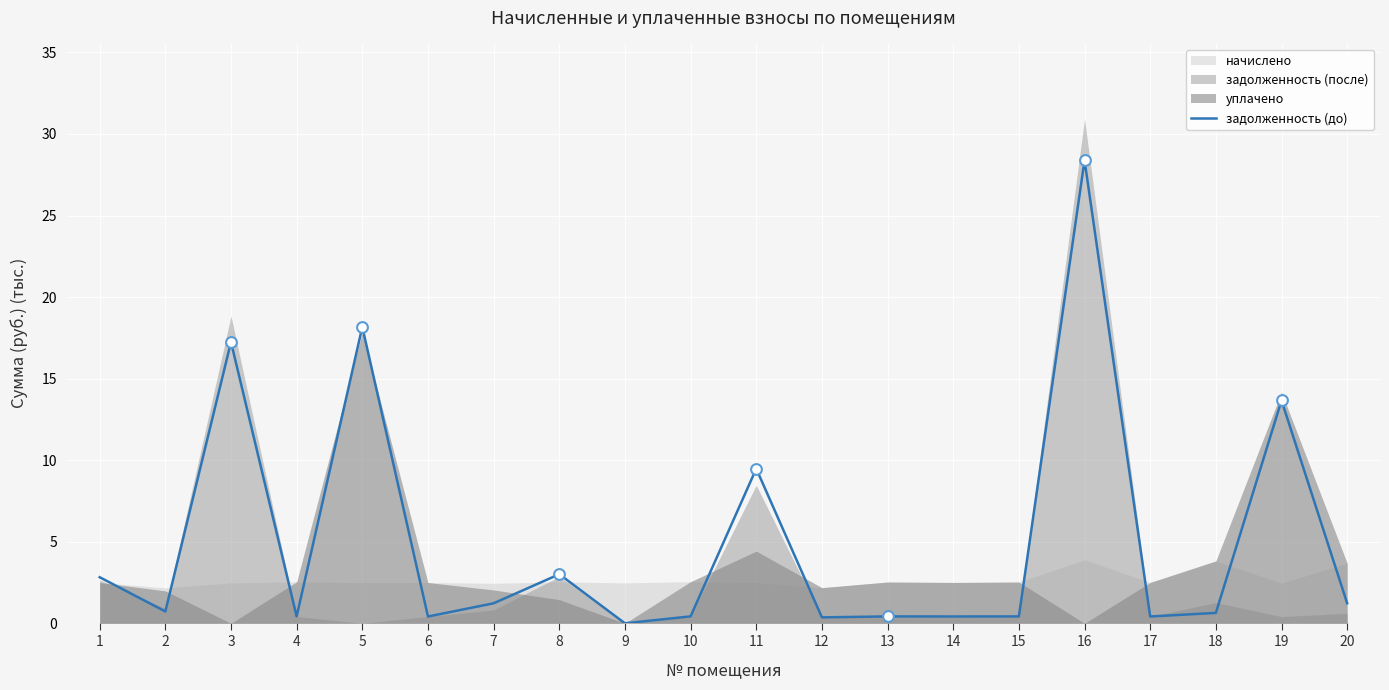

What is the change in value from 11 to 17?

-9.1